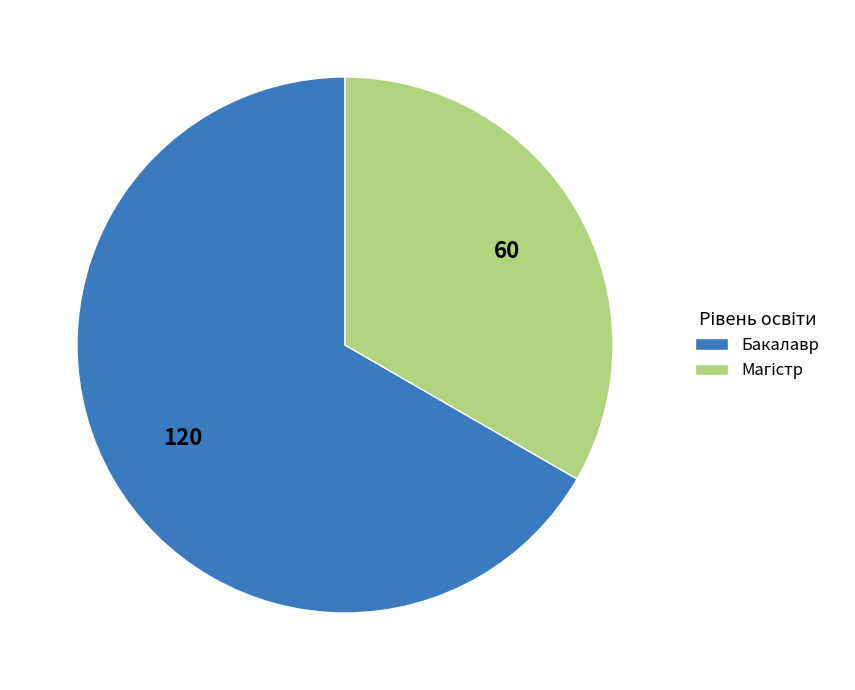

The Бакалавр slice represents 67% of the pie. True or false?

True